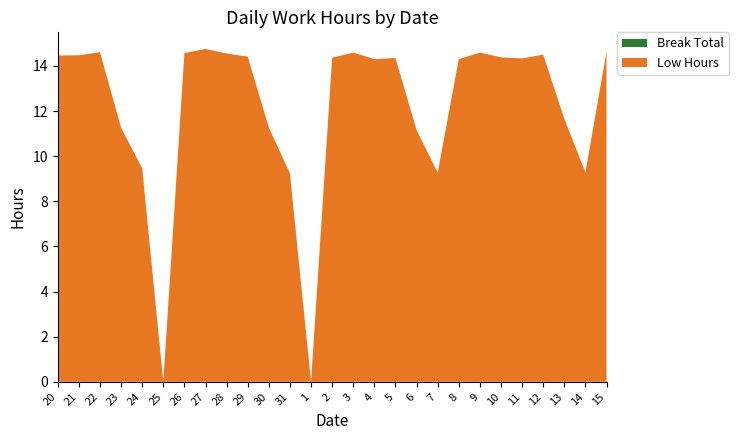

Which series has the largest range (max minus min)?

Low Hours